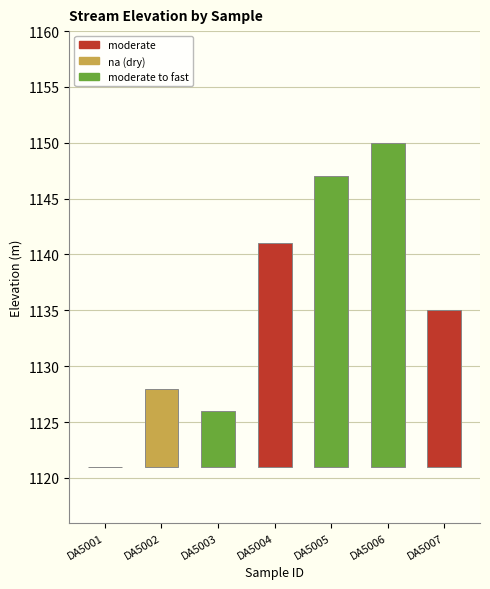

What is the sum of all values?

7948